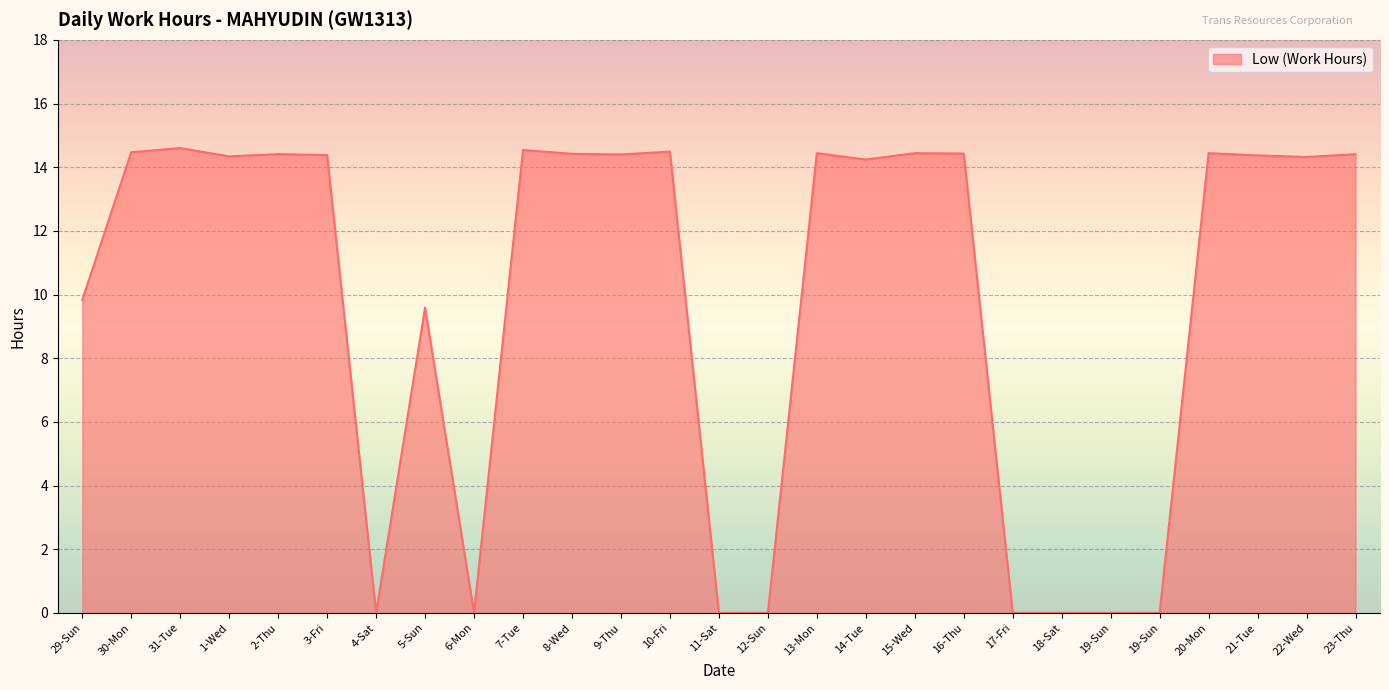

The value at 31-Tue is 14.6. True or false?

True